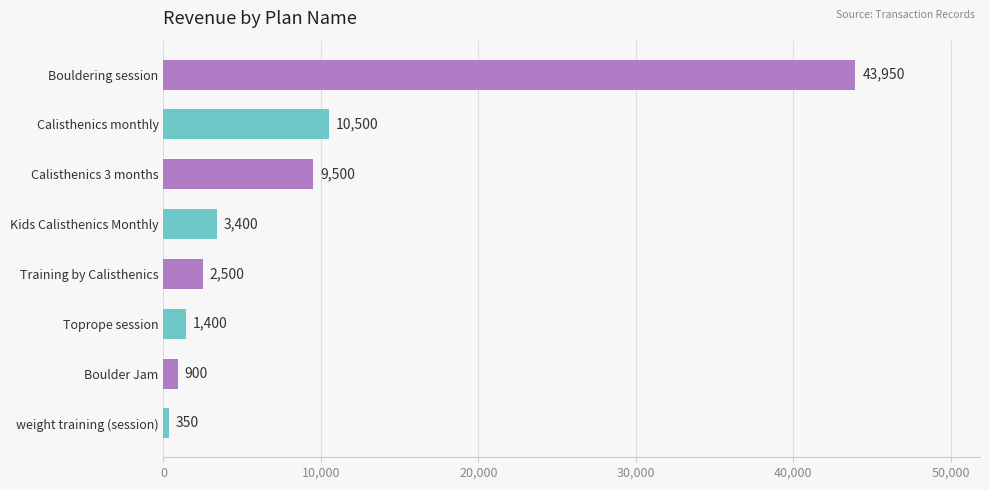

What is the change in value from Toprope session to Calisthenics monthly?

+9100